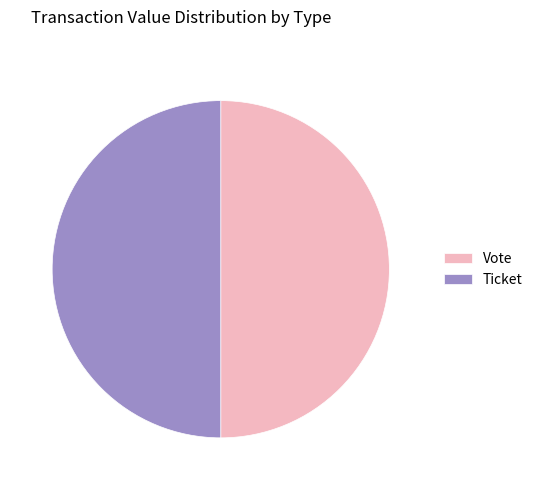

How many slices are in this pie chart?

2